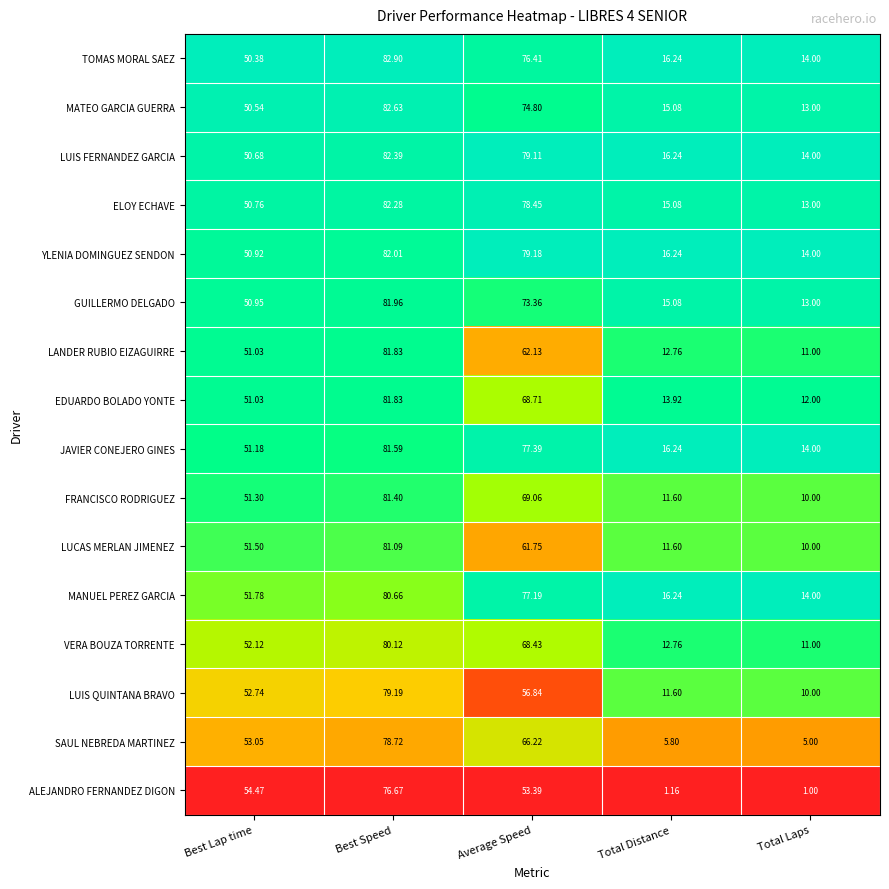

Which series has the largest range (max minus min)?

ALEJANDRO FERNANDEZ DIGON